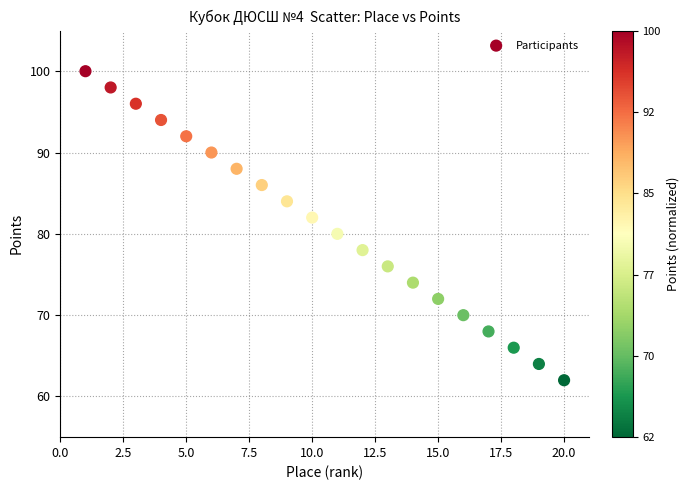

What is the range of Y values (max minus min)?

38